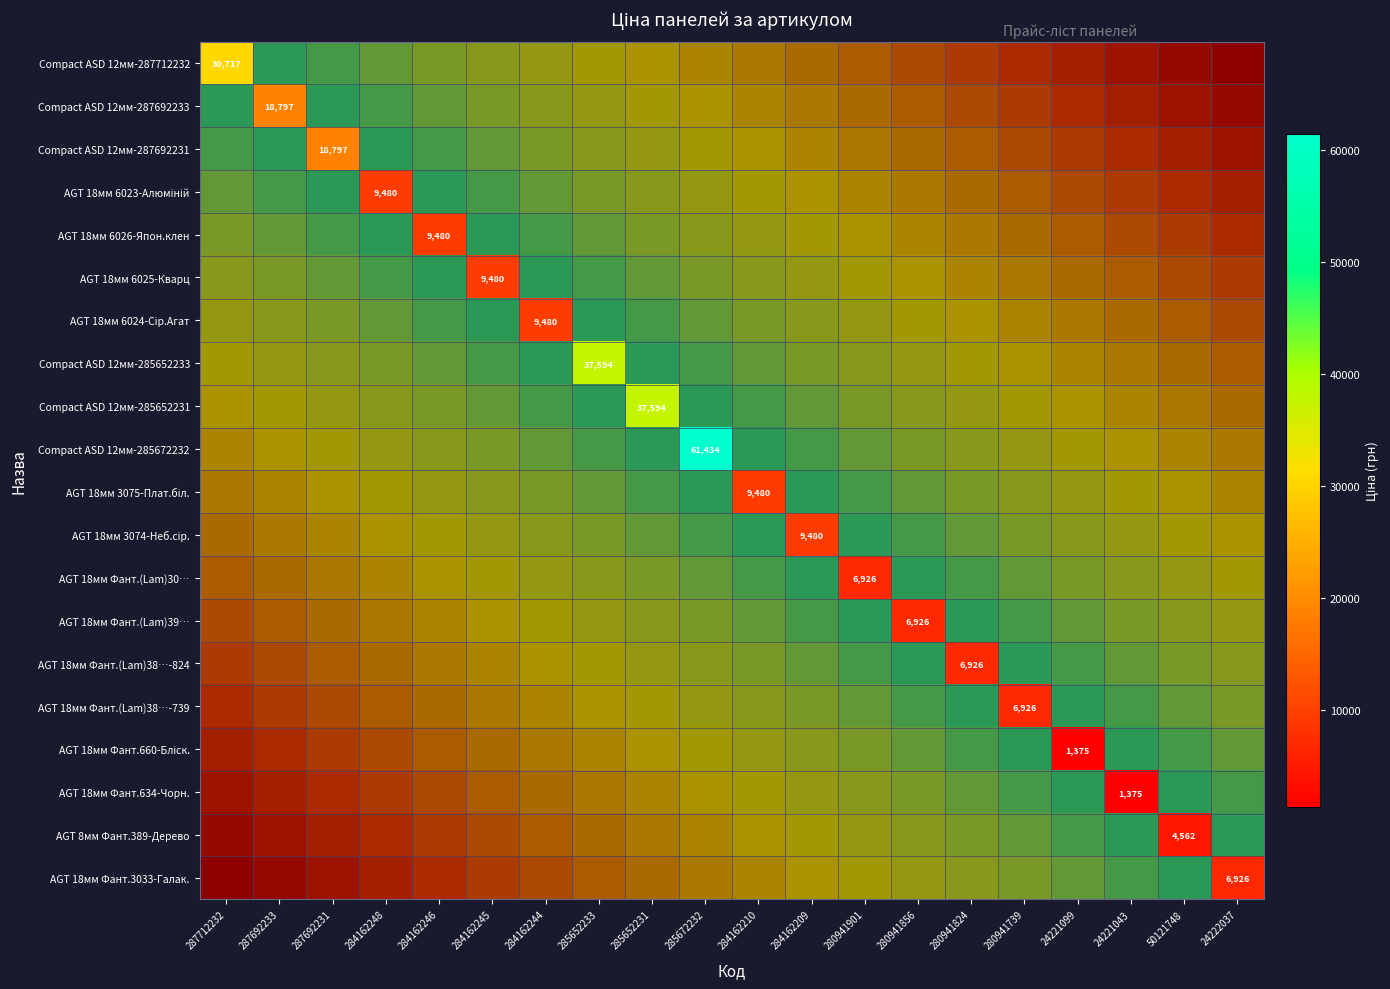

How many data points does each series have?

20